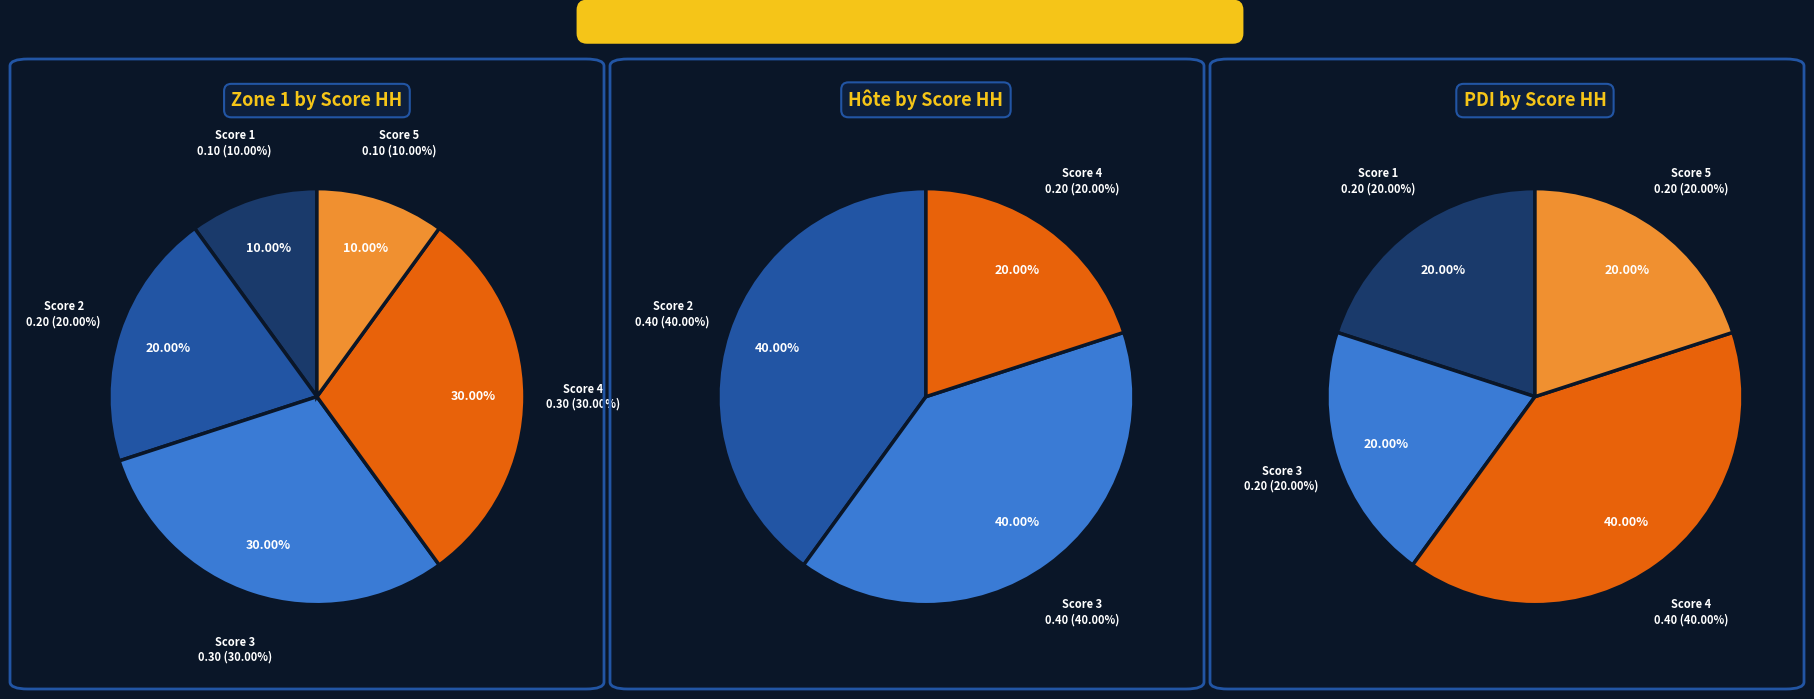

To the nearest percent, what is the difference between the 2 and 5 slice percentages?

10%